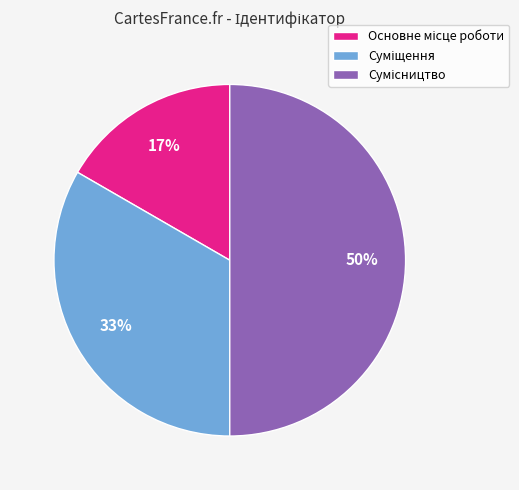

To the nearest percent, what is the difference between the largest and smallest slice percentages?

33%